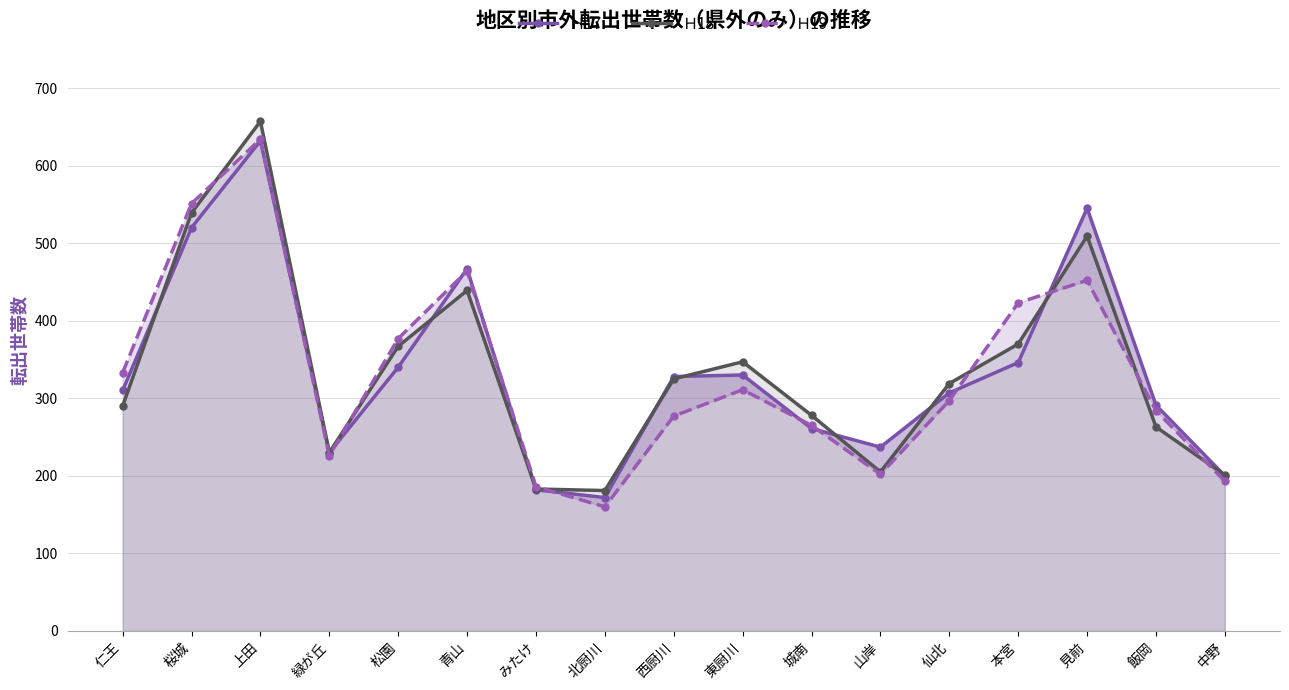

How many times do Ｈ18 and Ｈ19 cross each other?

7